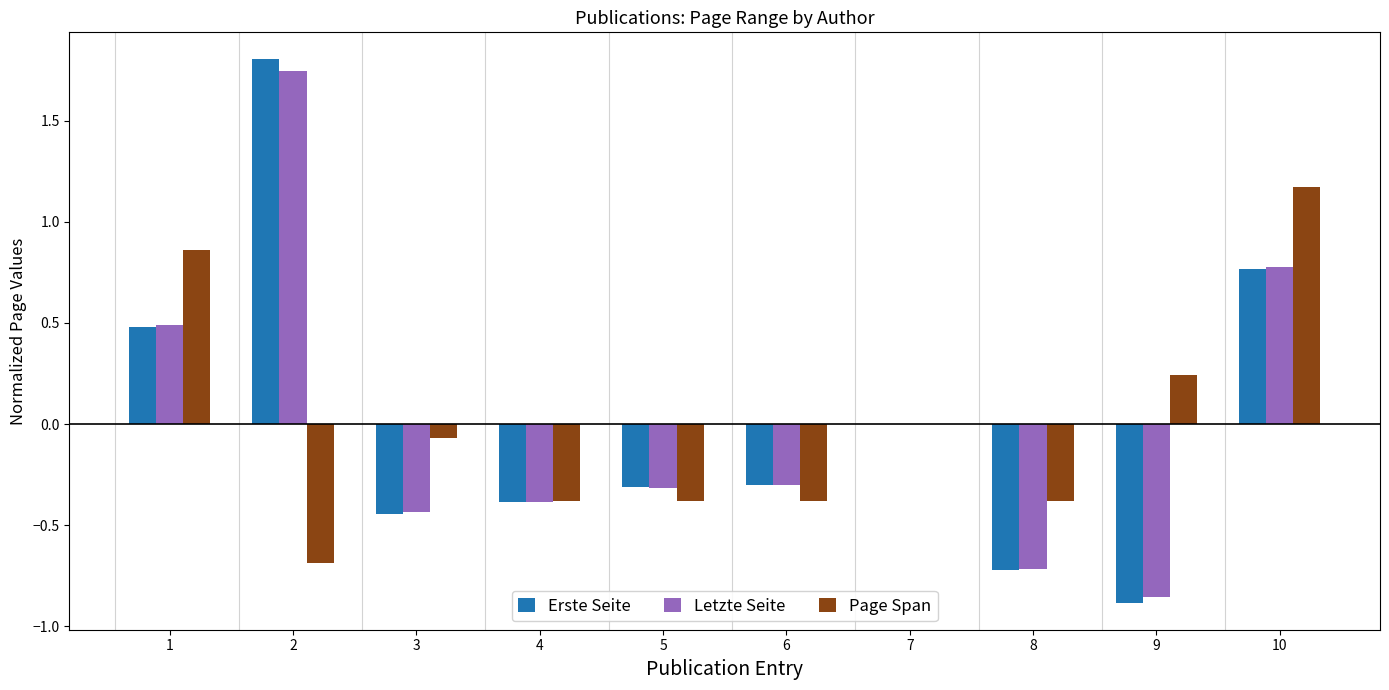

Are the bars grouped side by side (vs. stacked)?

Yes